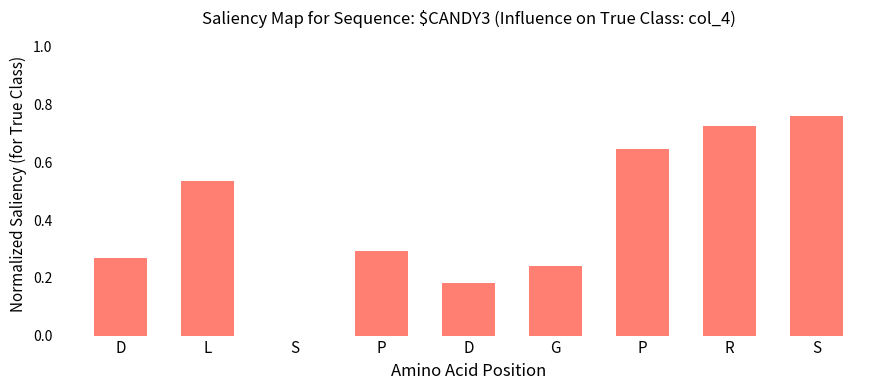

True or false: the data shows 0.1 at P.

False